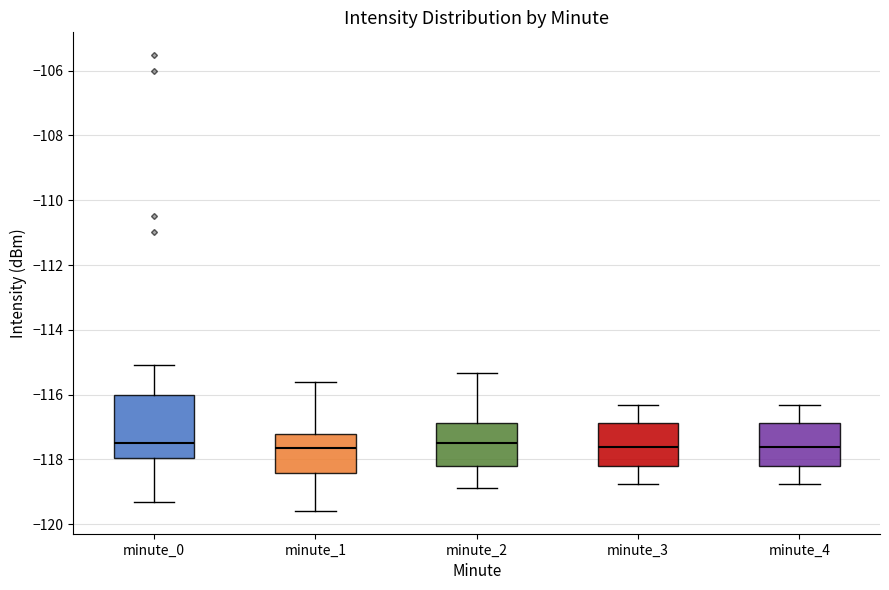

Reading left to right, transcribe this box plot: for each box, give where its median line is, the range the box spans, and where its two whiskers end, as read against the y-axis. The values are not printed on the chart, so give them approximately, as read against the axis.

minute_0: median -117.4, box -118.0 to -116.0, whiskers -119.4 to -115.0
minute_1: median -117.6, box -118.4 to -117.2, whiskers -119.6 to -115.6
minute_2: median -117.6, box -118.2 to -116.8, whiskers -118.8 to -115.4
minute_3: median -117.6, box -118.2 to -116.8, whiskers -118.8 to -116.4
minute_4: median -117.6, box -118.2 to -116.8, whiskers -118.8 to -116.4